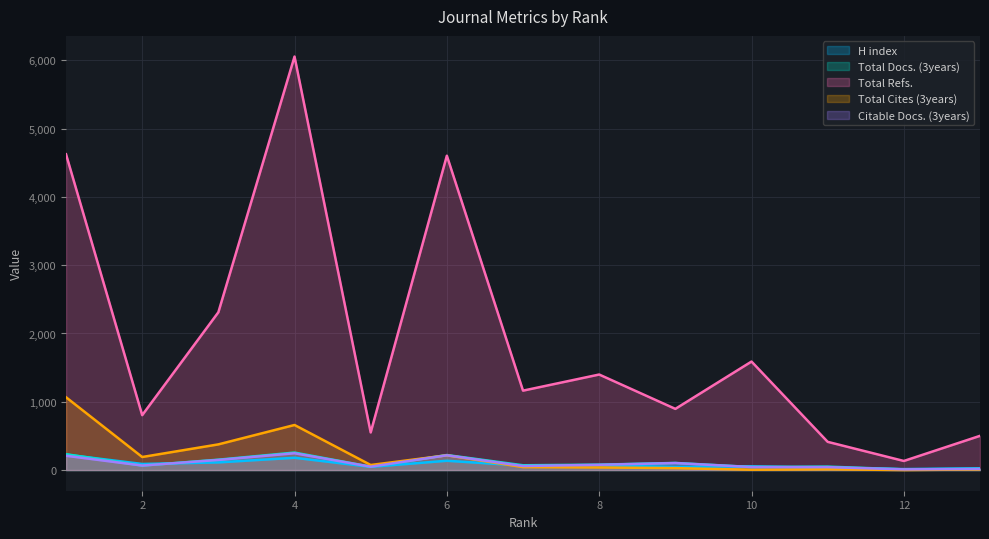

Where is the first local maximum for Total Cites (3years)?

4